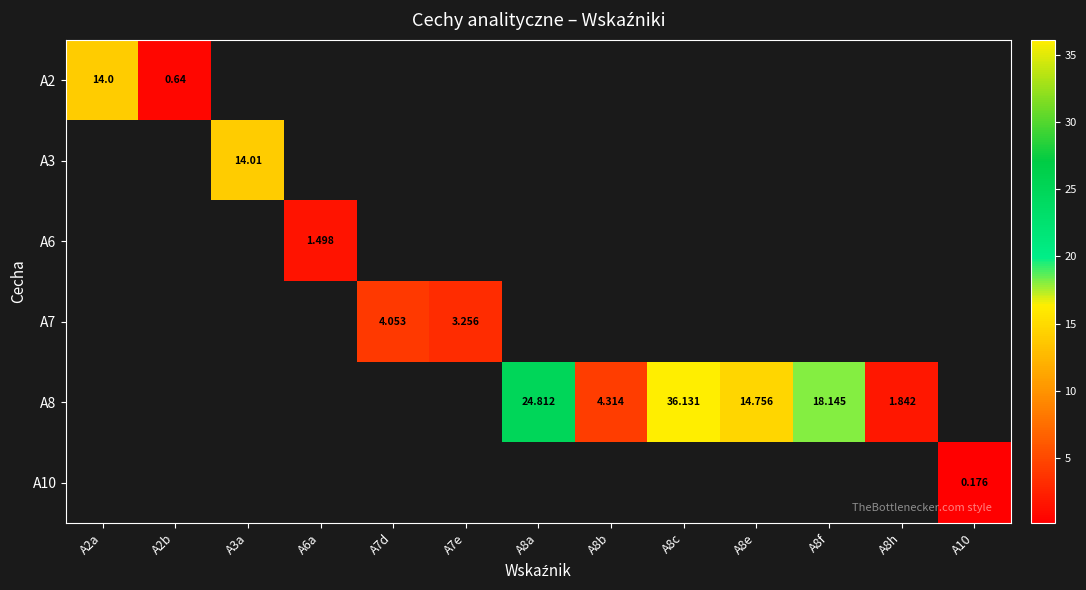

True or false: A7 has a value of 5.8 at A7e.

False